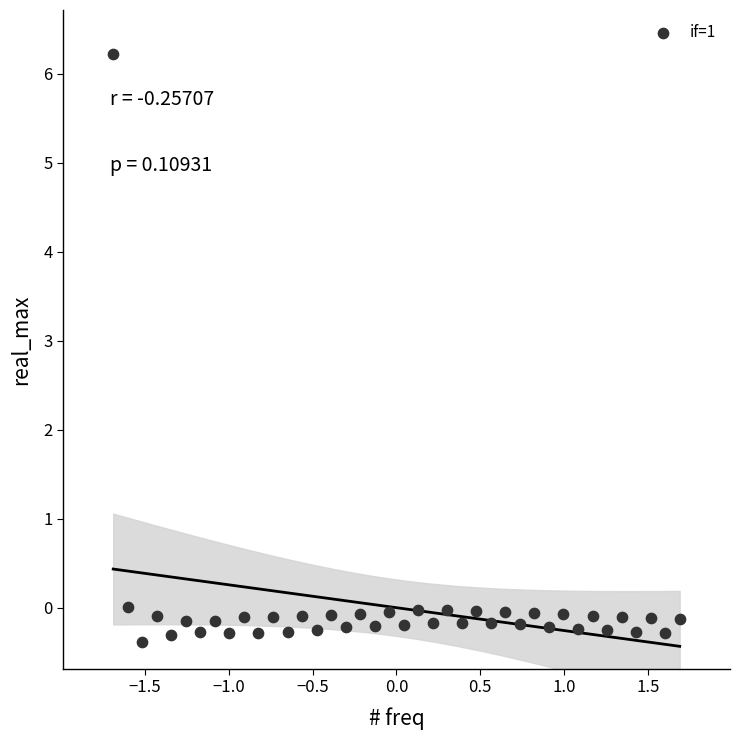

What is the range of X values (max minus min)?

3.4